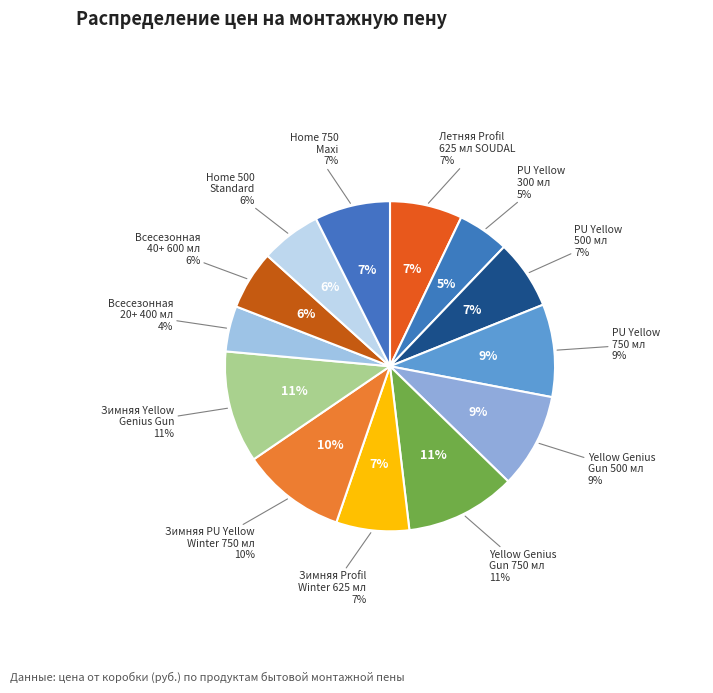

Approximately how many times larger is the value at Всесезонная 20+ 400 мл KRONBUILD compared to Yellow Genius Gun 500 мл SOUDAL?

0.5